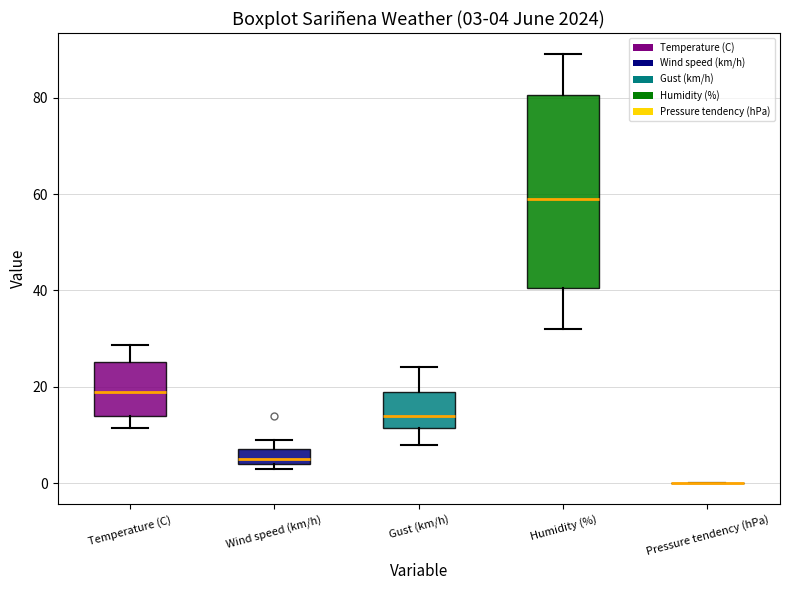

Comparing the boxes themselves (not the whiskers), which one is the tallest?

Humidity (%)